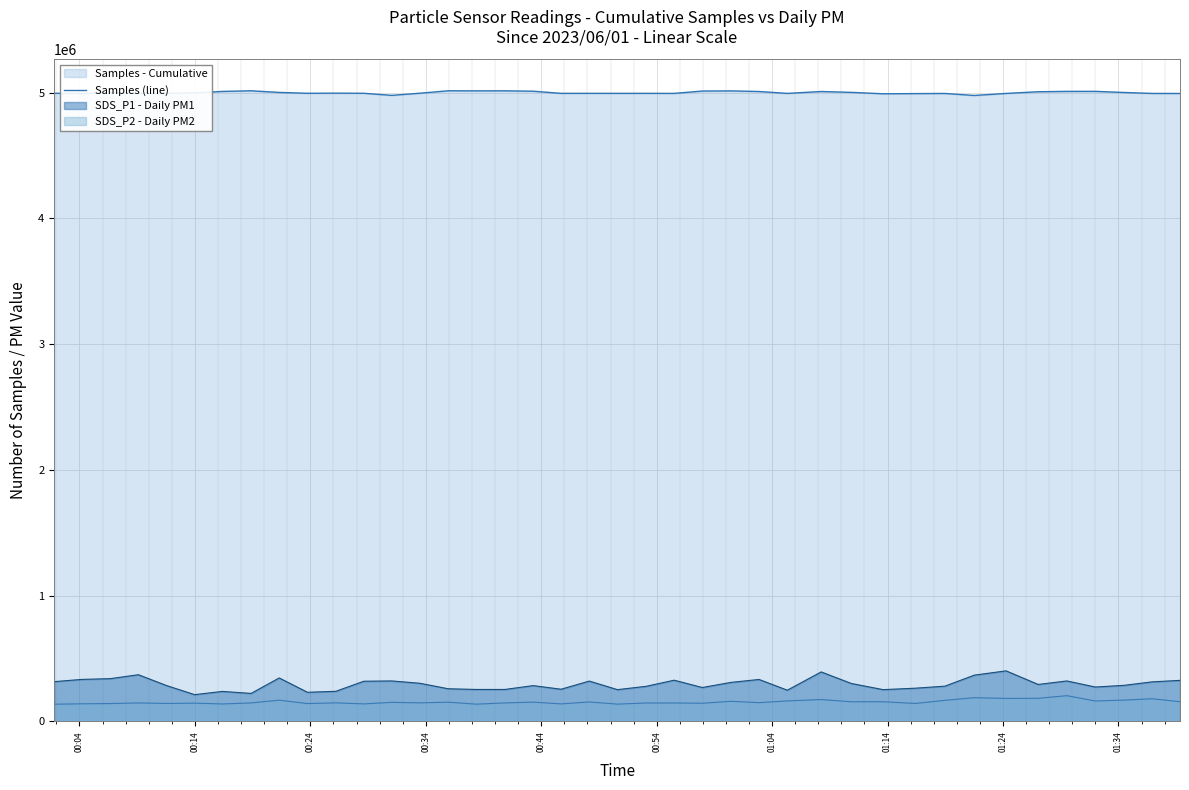

Which series has the widest spread of values?

SDS_P1 - Daily PM1